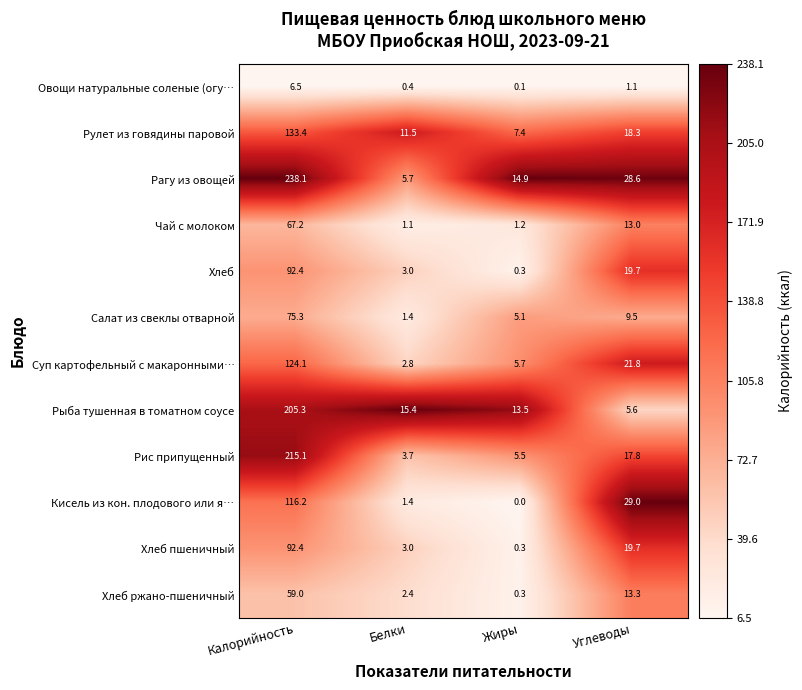

What is the spread (max minus min) of values at Жиры?

14.9